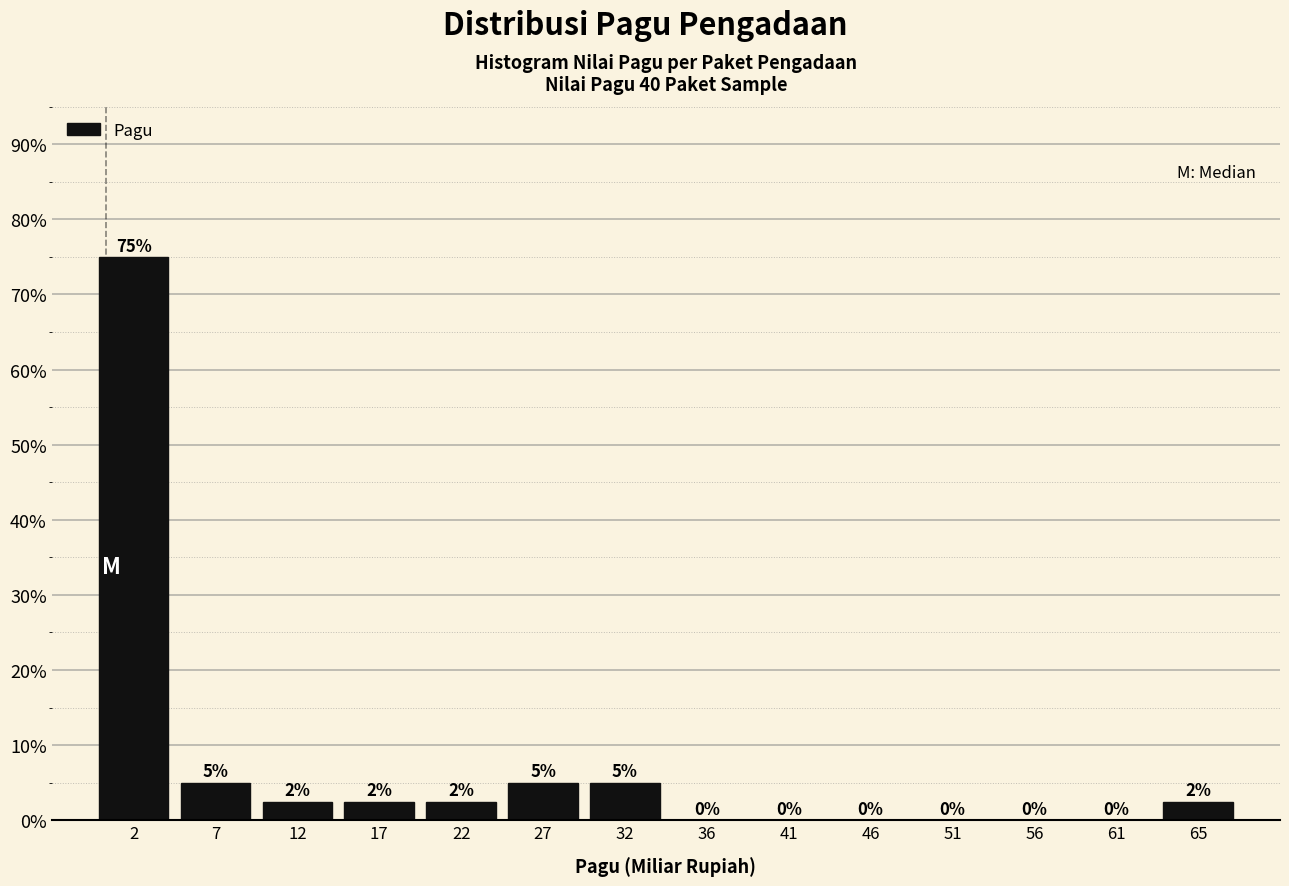

Which range on the x-axis has the tallest bar?

0.0 to 5.0